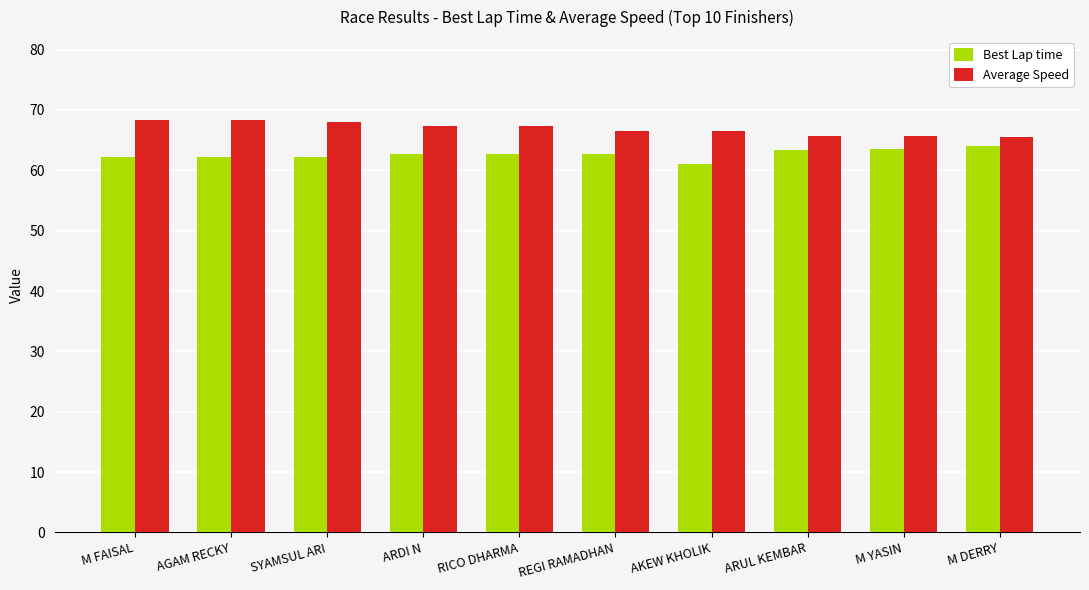

What value does the Average Speed series have at M YASIN?

65.6